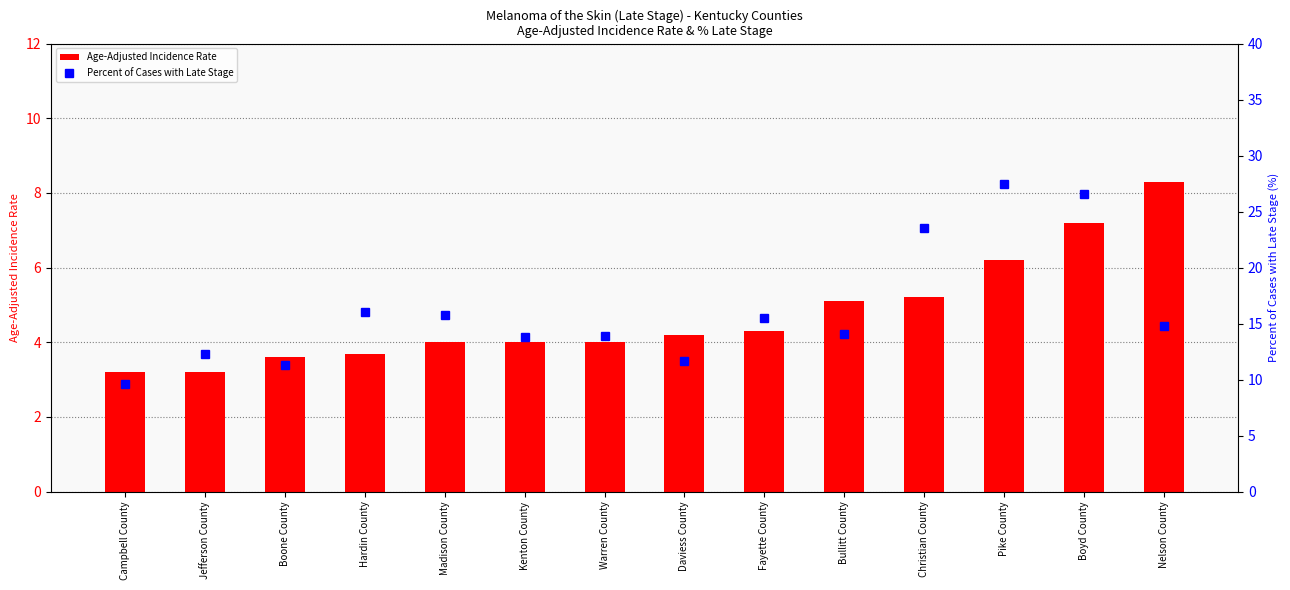

Which label corresponds to the smallest value in the chart?

Campbell County